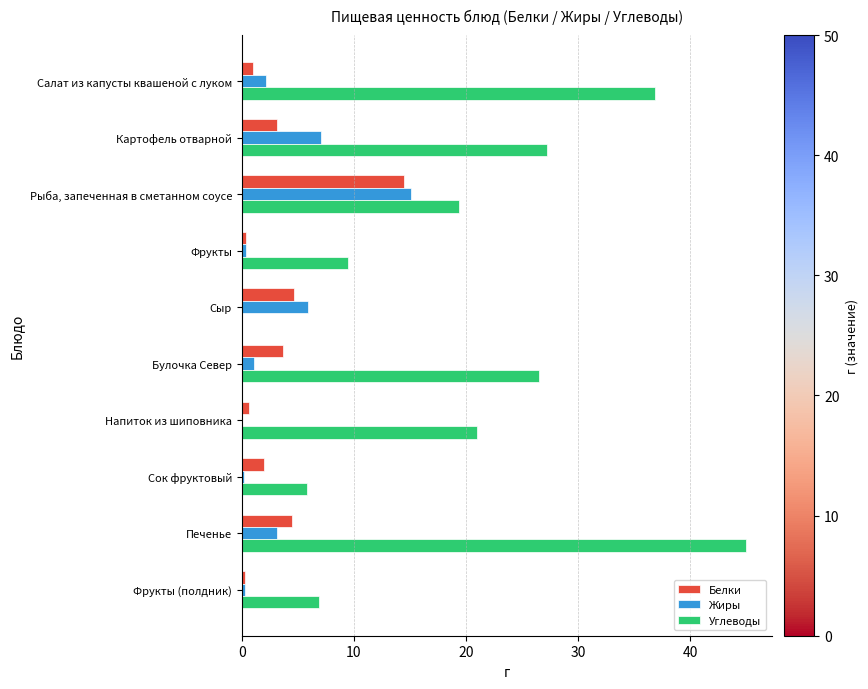

Which category has the highest value in the Жиры series?

Рыба, запеченная в сметанном соусе